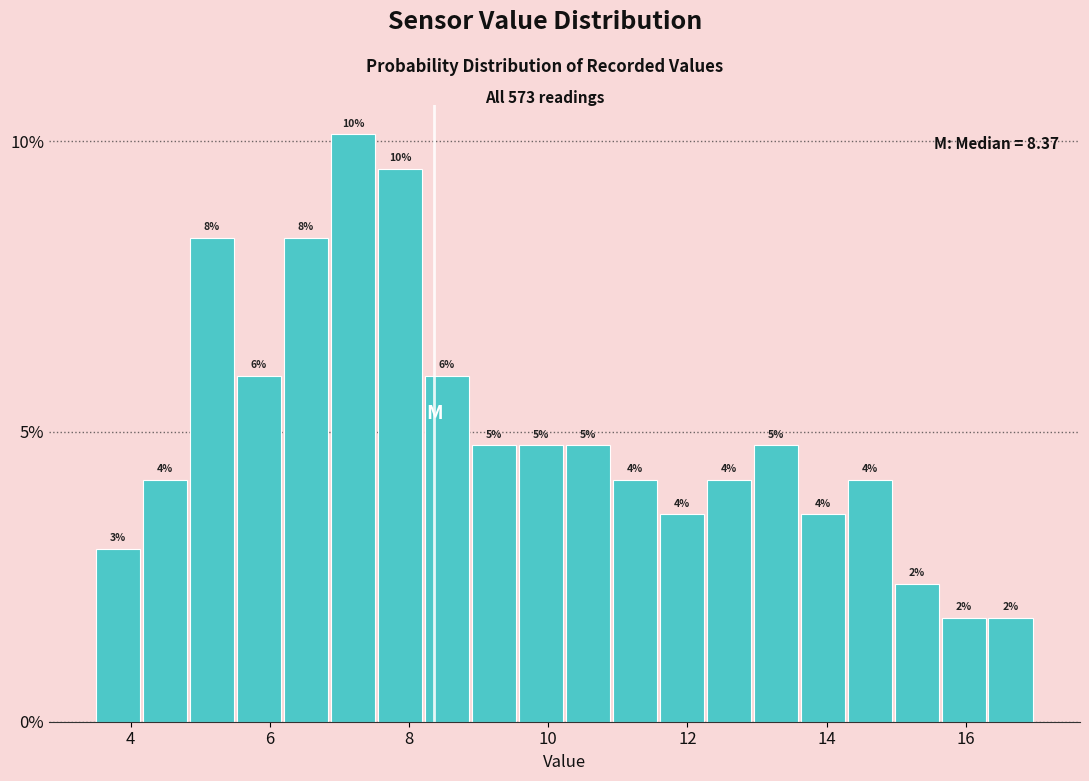

Around what value on the x-axis is the tallest bar? Give the approximate position of its centre, as read against the axis.

7.2